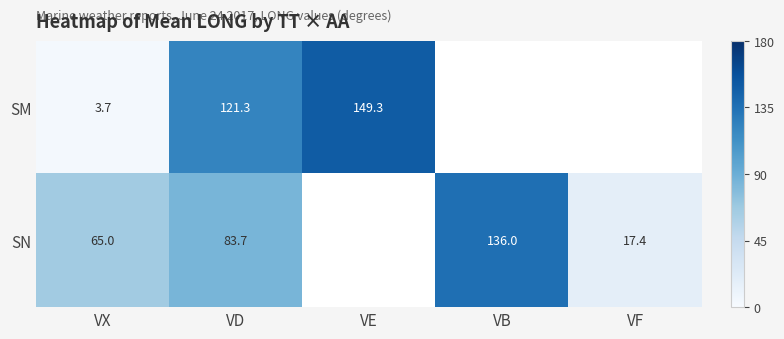

At VX, list the series in order from smallest to largest.

SM, SN